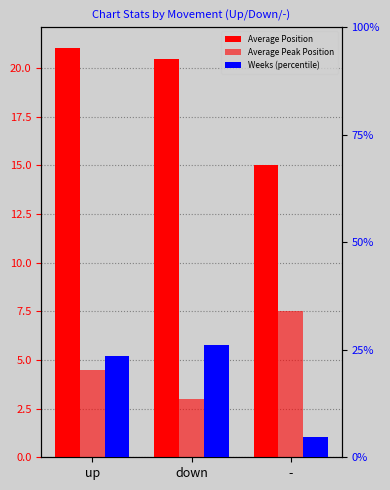

Which series has the widest spread of values?

Weeks (percentile)